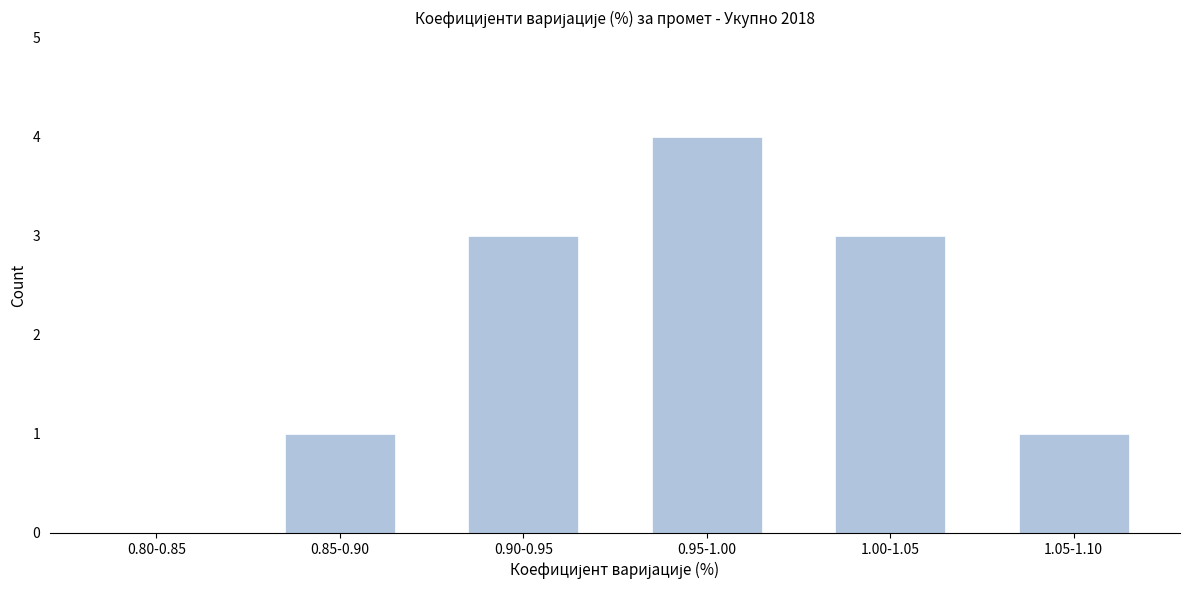

Reading right to left, list all the values displayed in this chart.

1.05-1.10=1	1.00-1.05=3	0.95-1.00=4	0.90-0.95=3	0.85-0.90=1	0.80-0.85=0